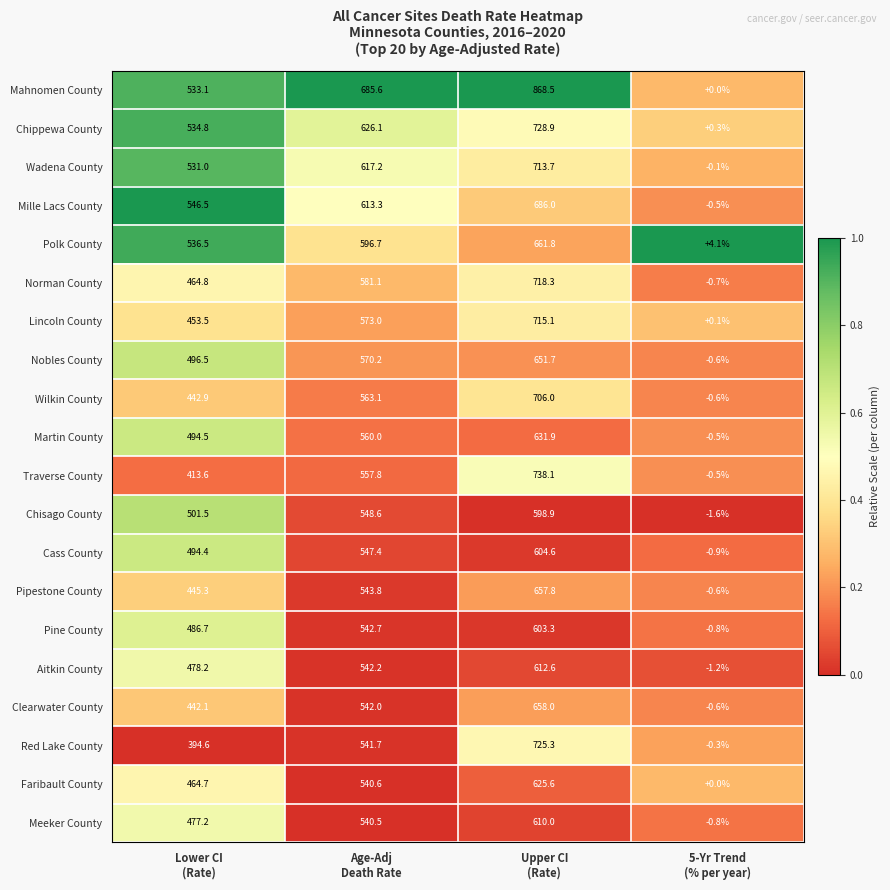

What is the difference between the maximum and second lowest values in the Nobles County series?

155.2